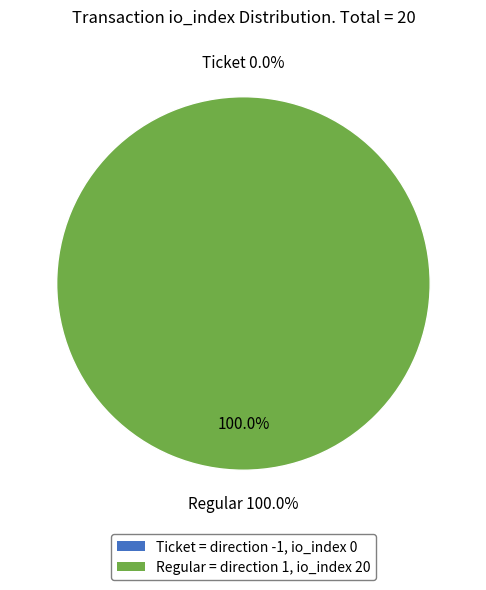

Which slice represents more than half of the pie?

Regular (io_index=20)